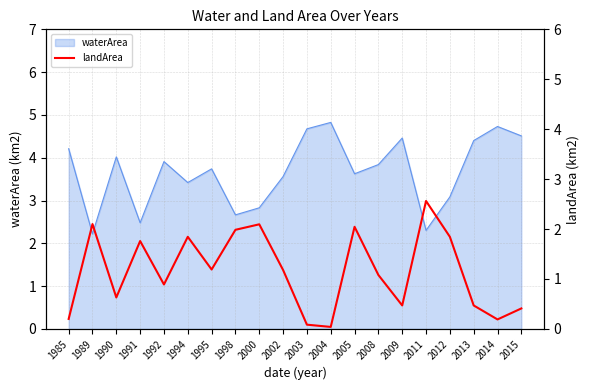

Is this an area chart (filled region under the line)?

No